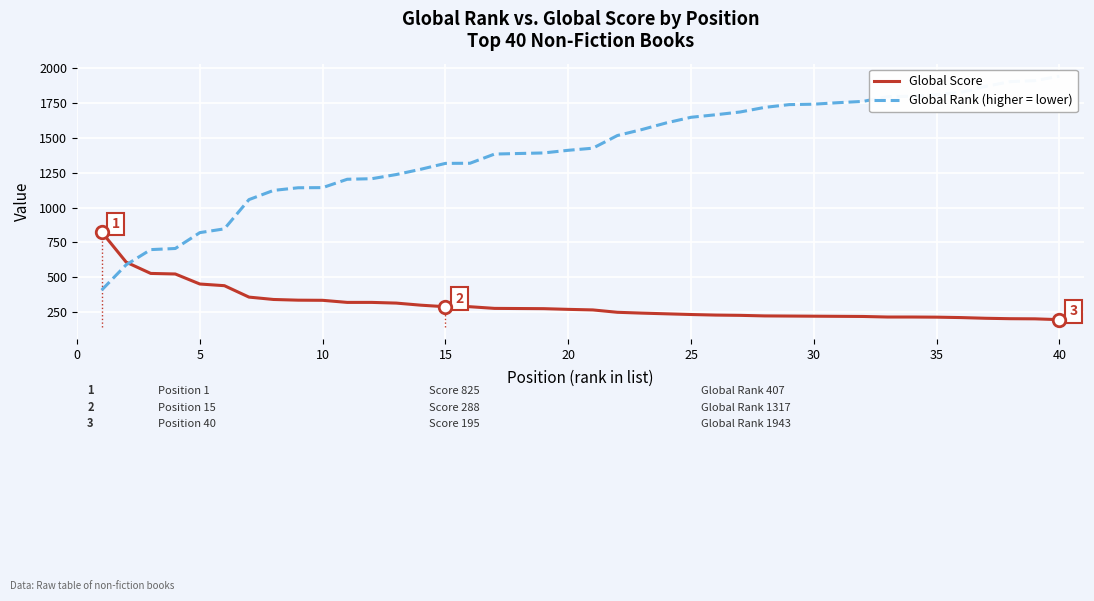

Which series has the largest range (max minus min)?

Global Rank (higher = lower)